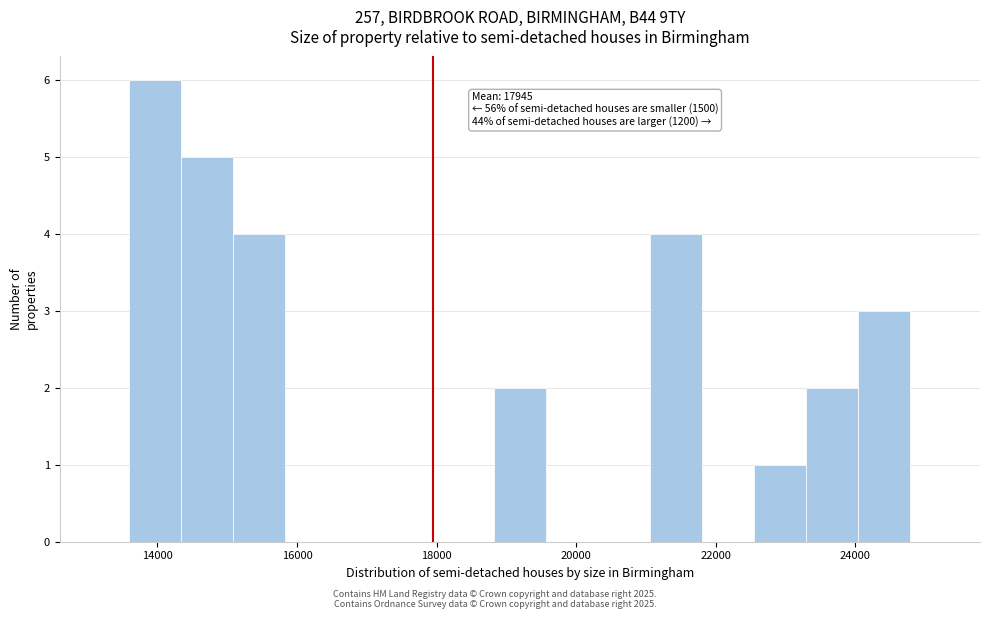

Read against the x-axis, roughly where is the centre of the tallest bar?

14000